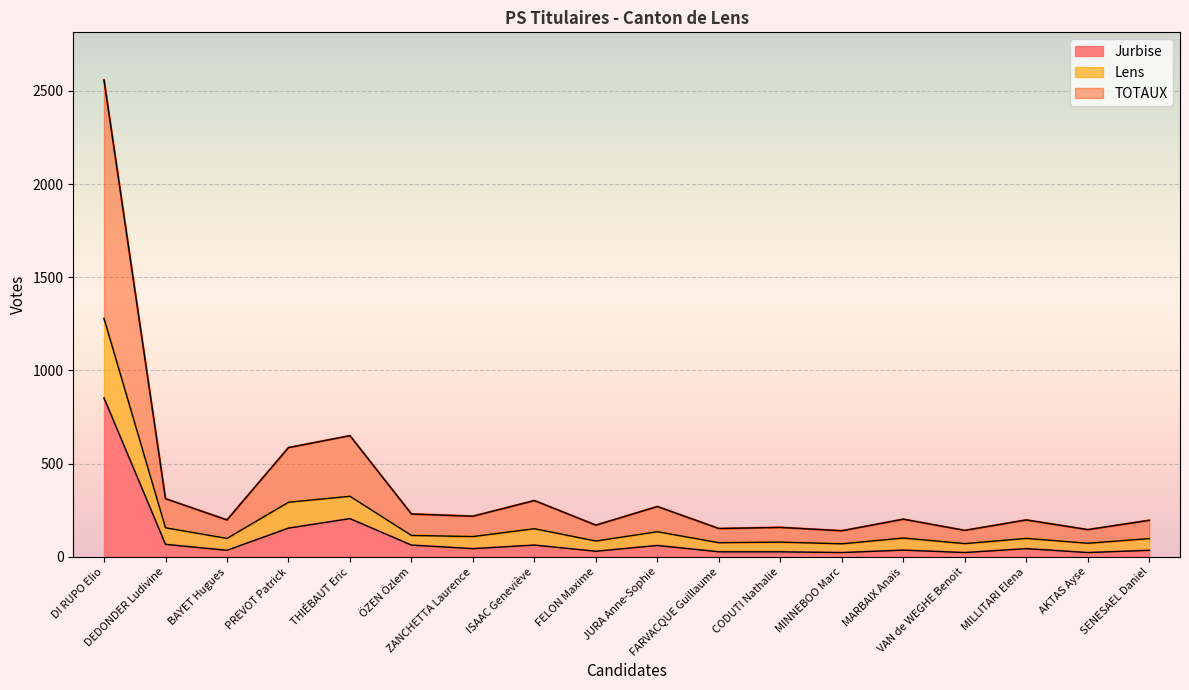

Reading left to right, extract all data points from this chart.

Jurbise: 852	67	35	154	205	63	44	63	30	61	27	27	23	36	23	44	23	35
Lens: 1279	156	99	293	325	115	109	151	85	135	76	79	70	101	71	99	73	98
TOTAUX: 2558	312	198	586	650	230	218	302	170	270	152	158	140	202	142	198	146	196